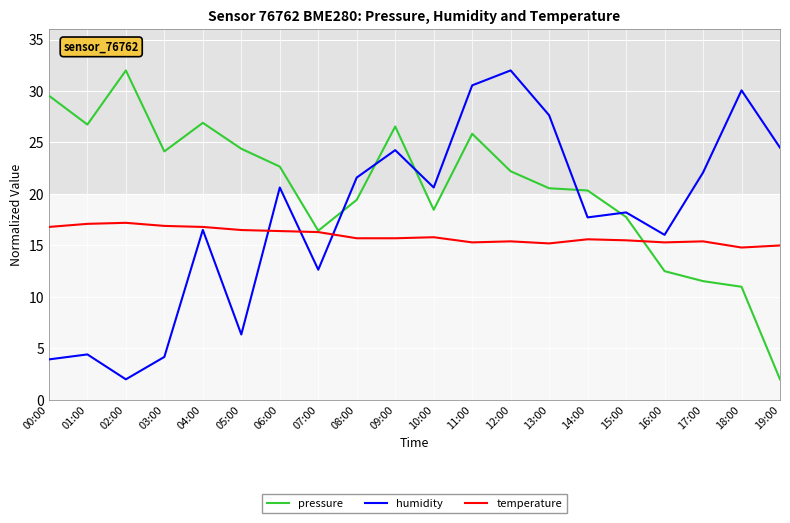

Where is the first local maximum for humidity?

01:00